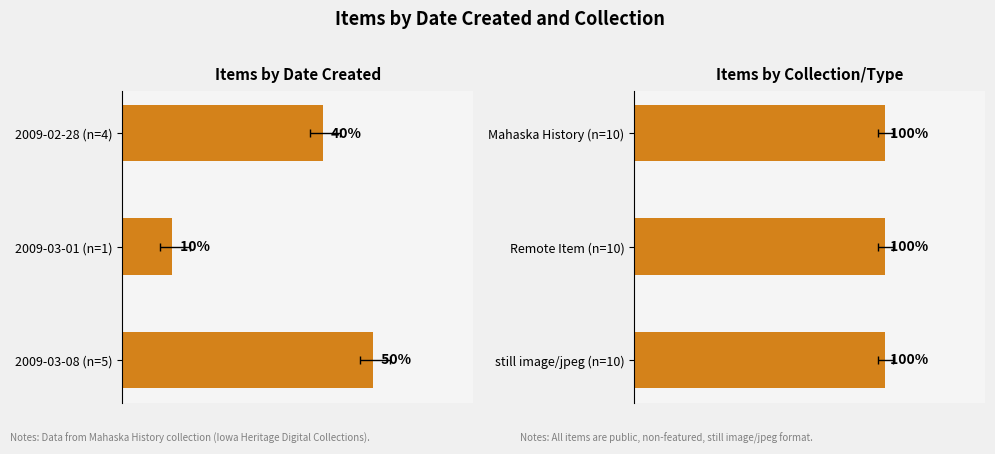

What is the sum of all Date Created values?

10.0